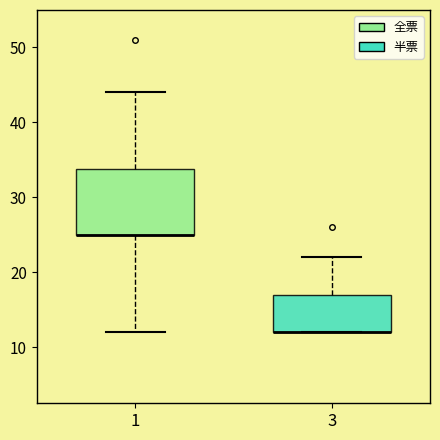

Reading left to right, read every box against the y-axis: the position of its median line, the range the box covers, and the ends of its whiskers. The values are not printed on the chart, so give them approximately, as read against the axis.

1: median 25 (drawn on the box's lower edge), box 25 to 34, whiskers 12 to 44
3: median 12 (drawn on the box's lower edge), box 12 to 17, whiskers 12 to 22